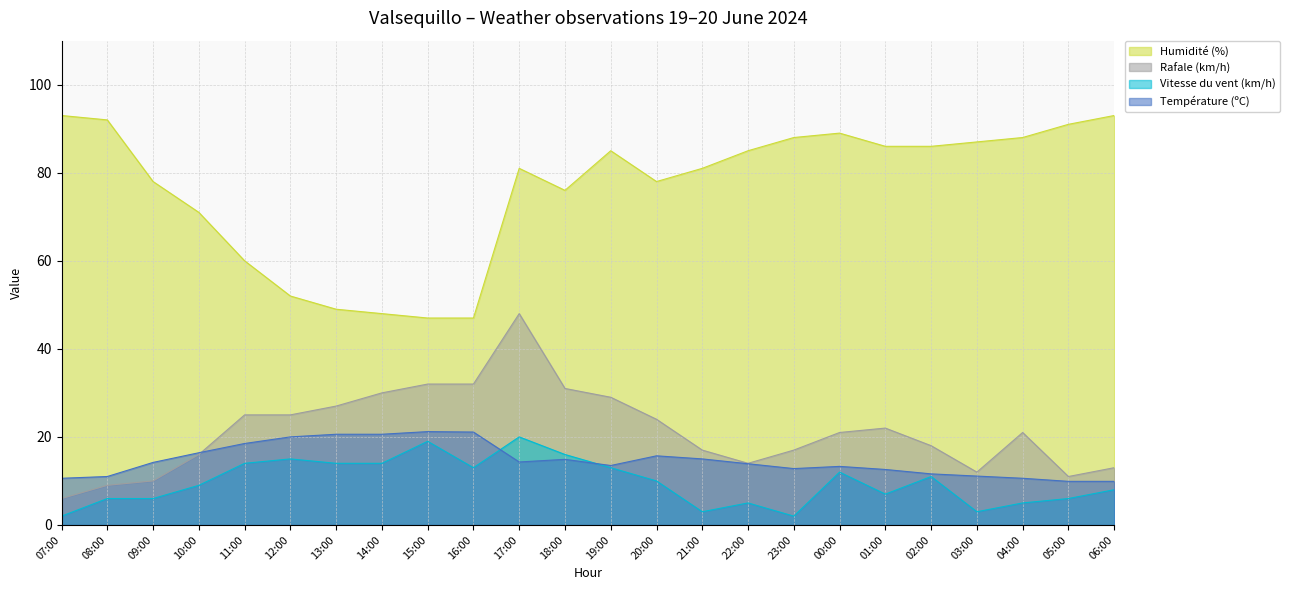

What is the label of the 19th point from the right?

12:00